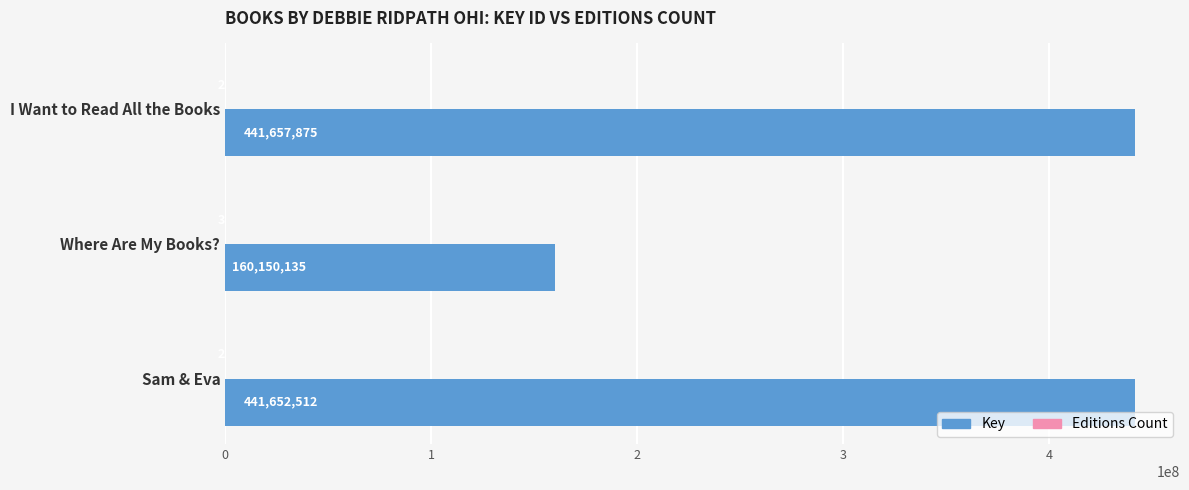

Which series changed the most between I Want to Read All the Books and Sam & Eva?

Key